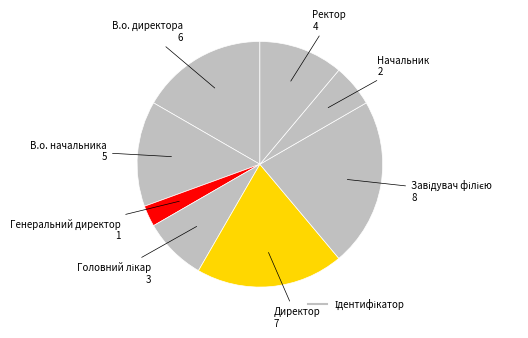

How many segments does this pie chart have?

8